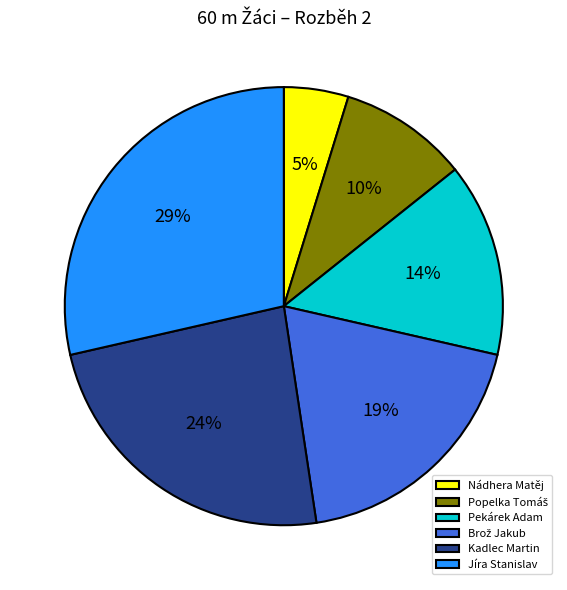

To the nearest percent, what is the average slice percentage?

17%